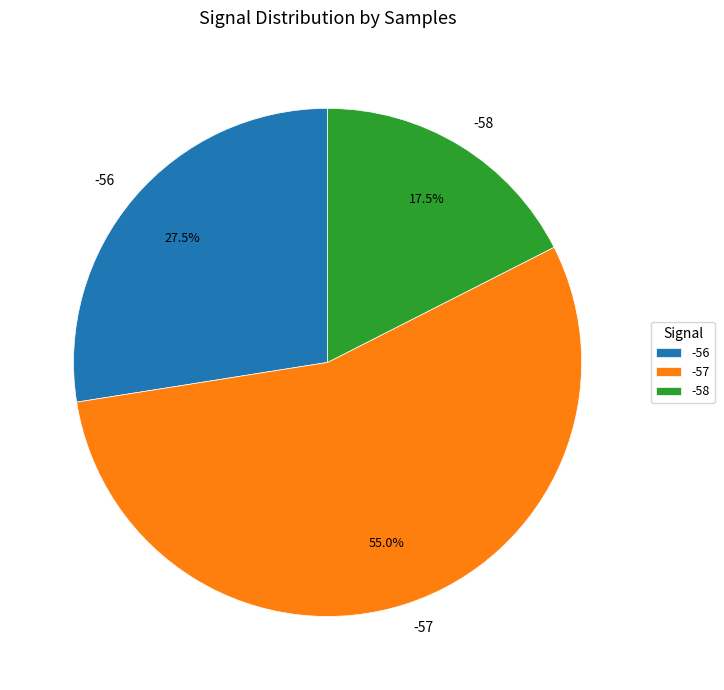

Is -57 the majority of the pie?

Yes